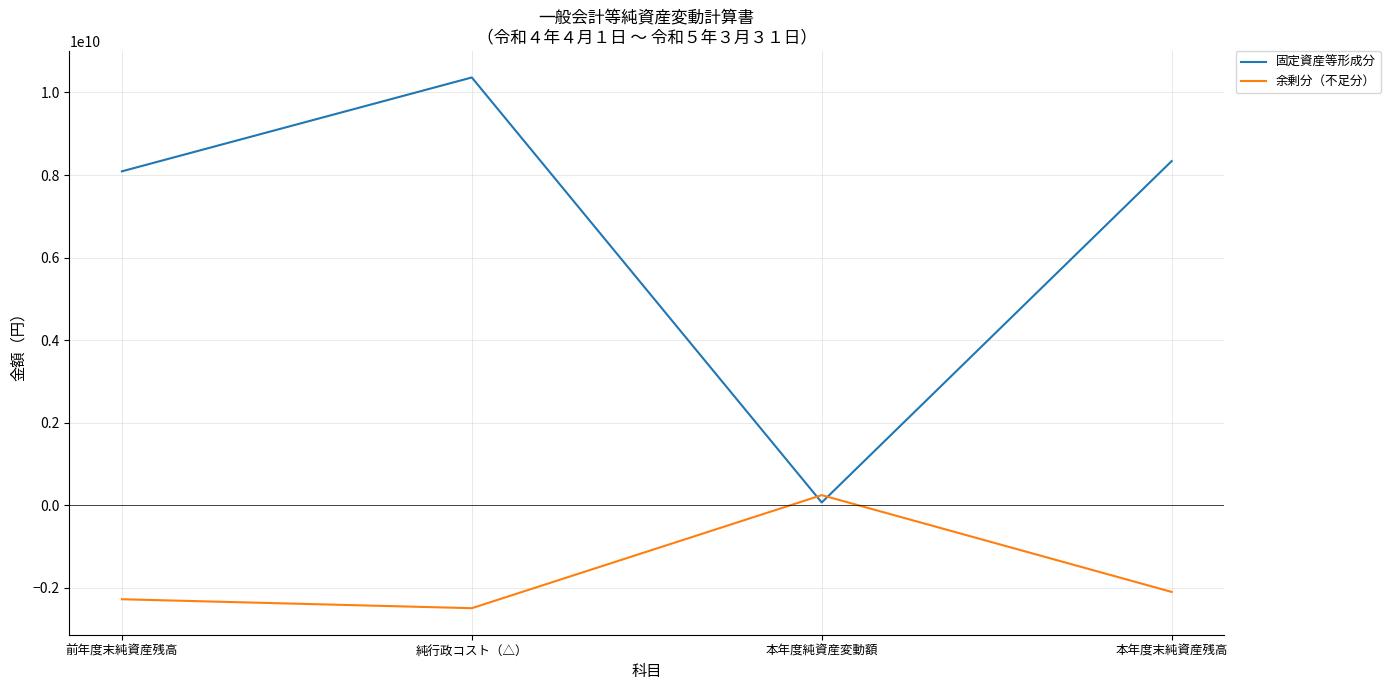

Between which two adjacent categories do 固定資産等形成分 and 余剰分（不足分） first intersect?

純行政コスト（△） and 本年度純資産変動額